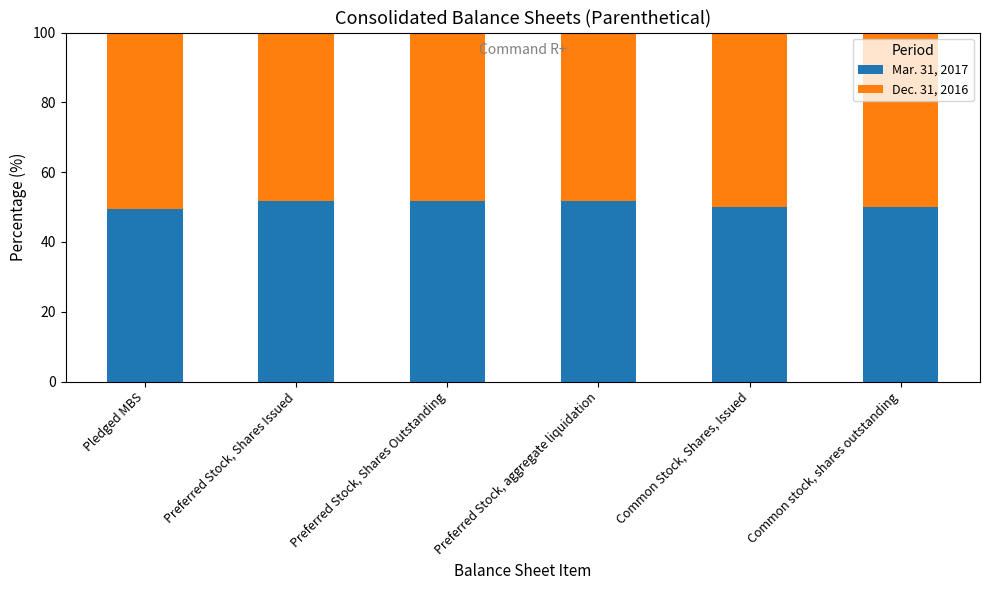

Does the chart contain stacked bars?

Yes